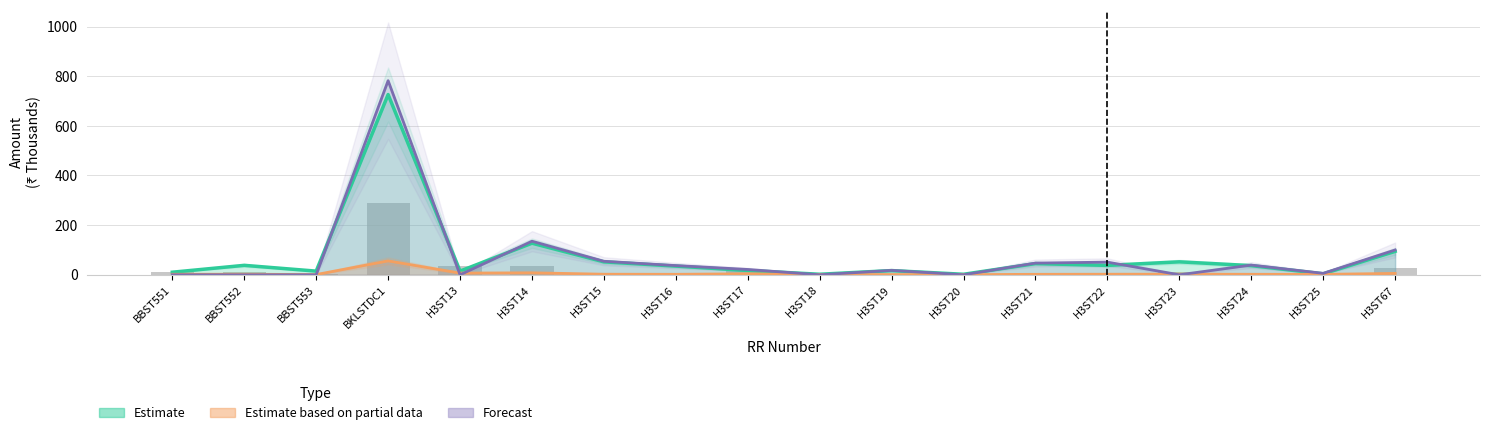

What is the average value of the Forecast series?

71.8